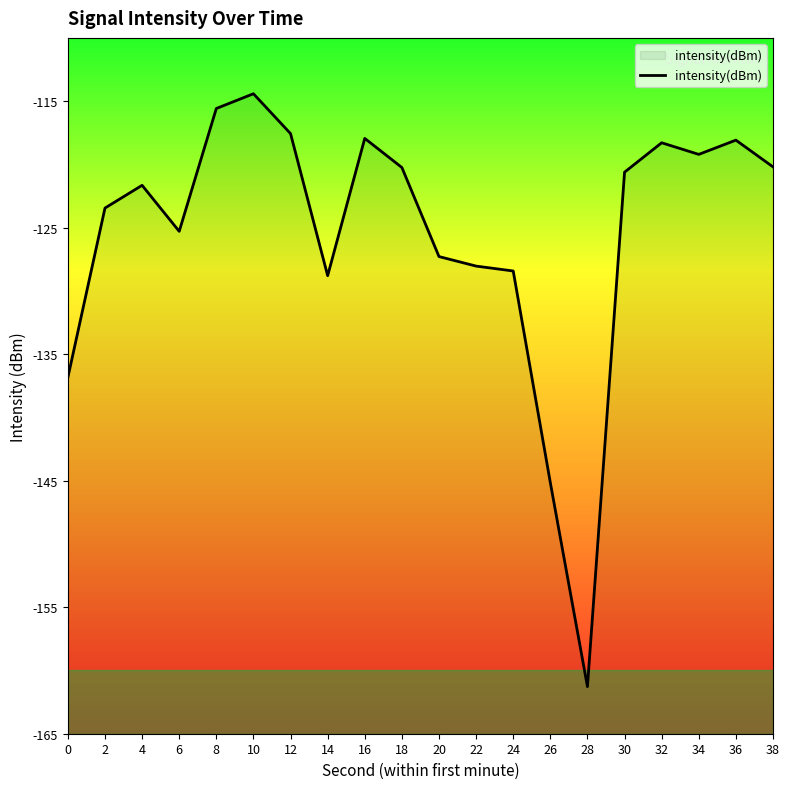

List the labels in order of value, smallest first.

28, 26, 0, 14, 24, 22, 20, 6, 2, 4, 30, 18, 38, 34, 32, 36, 16, 12, 8, 10